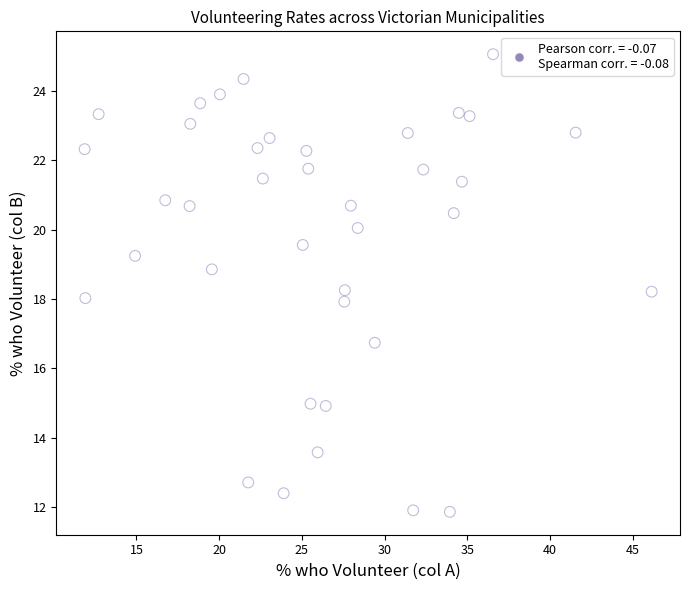

What is the range of Y values (max minus min)?

13.2